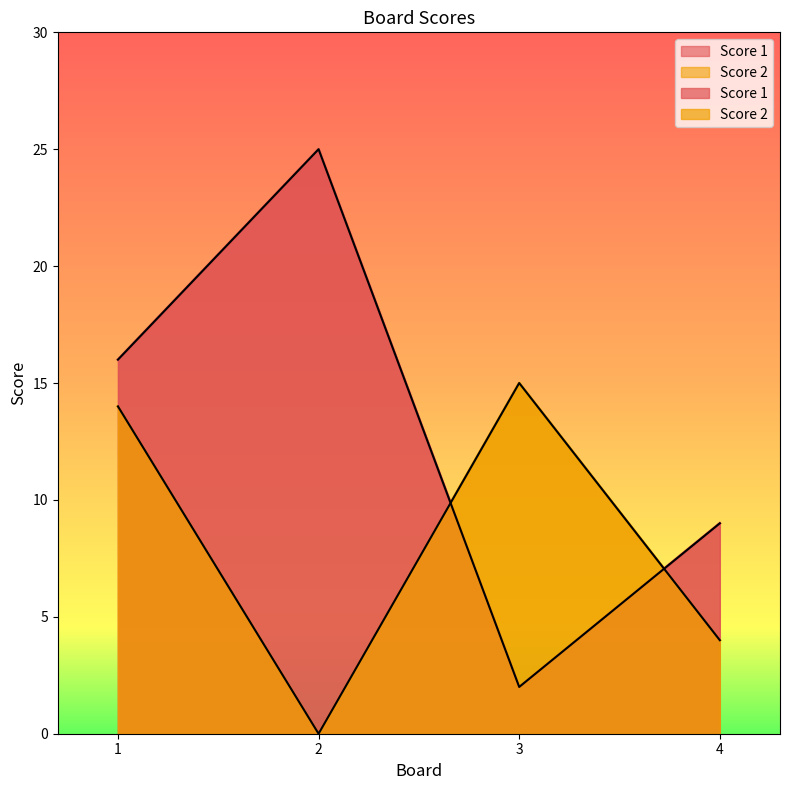

At which category is the sum across all series the highest?

1